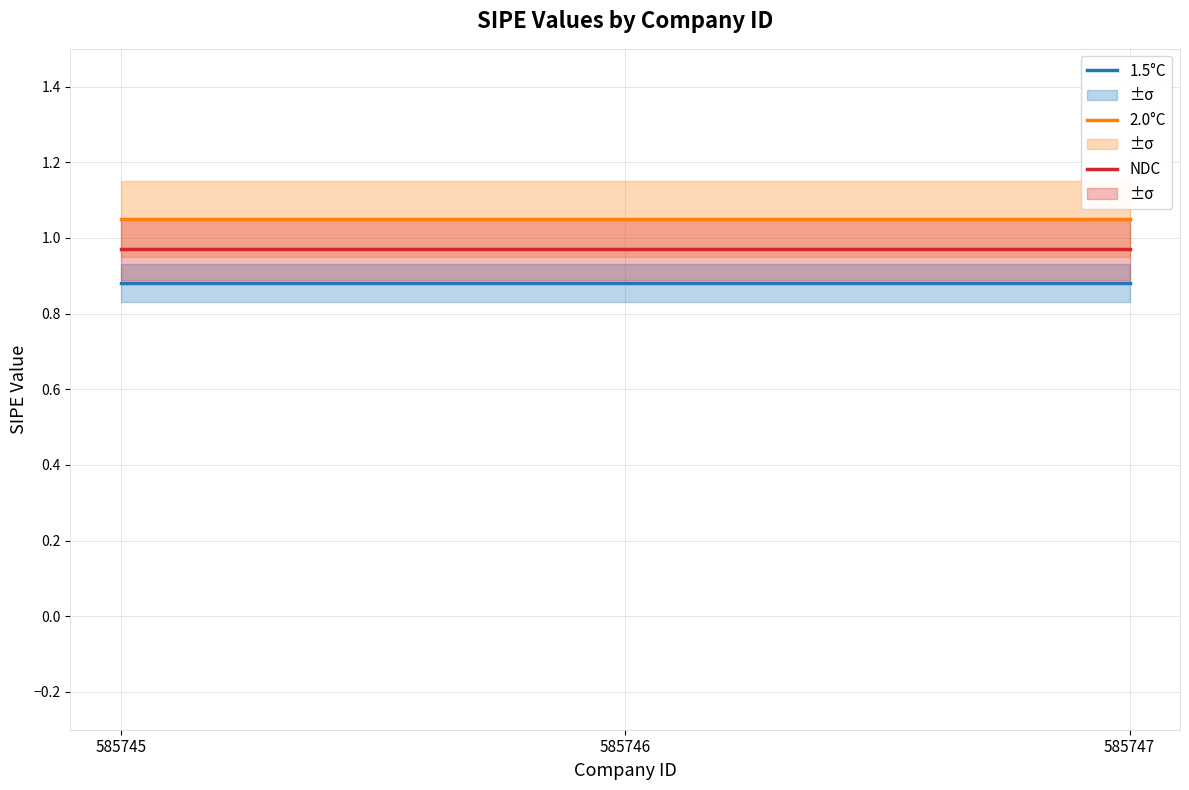

What is the value of the 1.5°C point at the 3rd from the left?

0.9